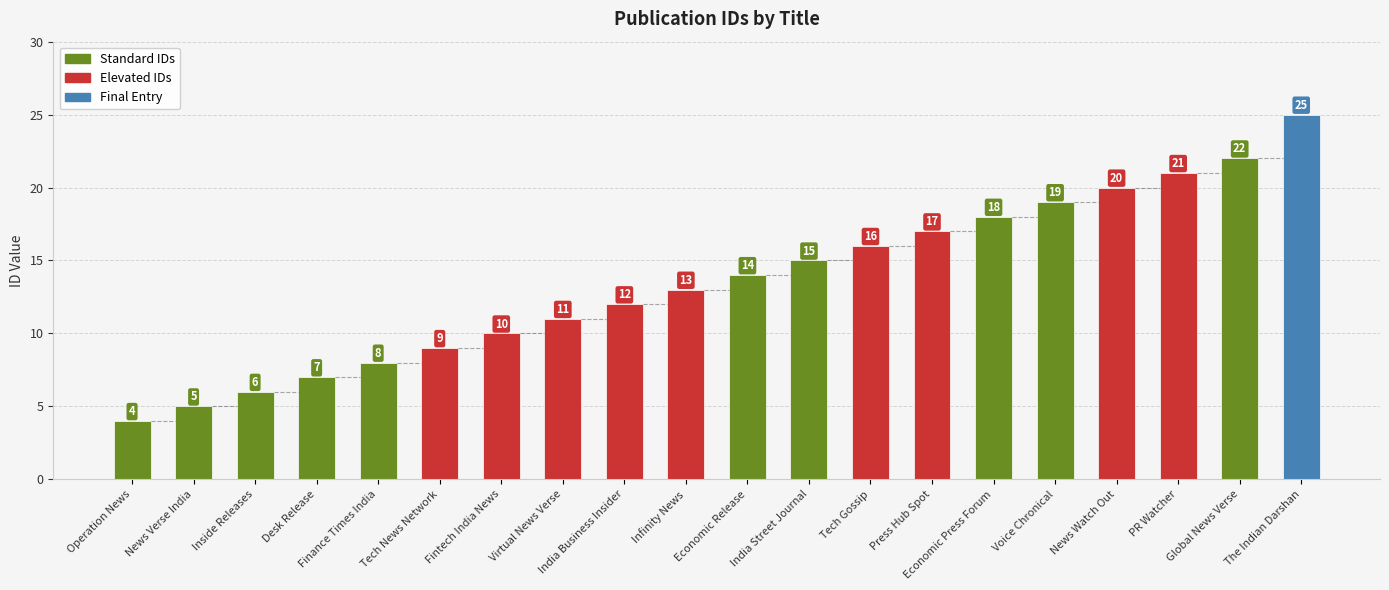

What is the difference between the maximum and minimum values?

21